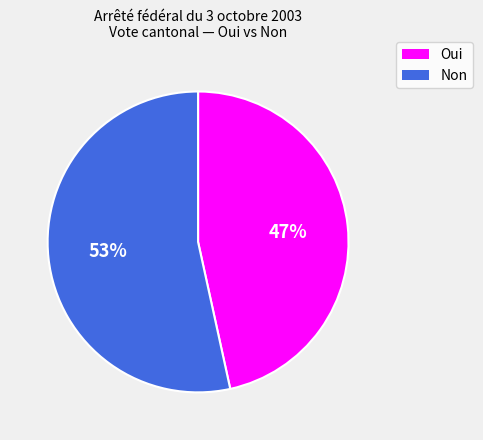

To the nearest percent, what percentage of the pie is Non?

53%